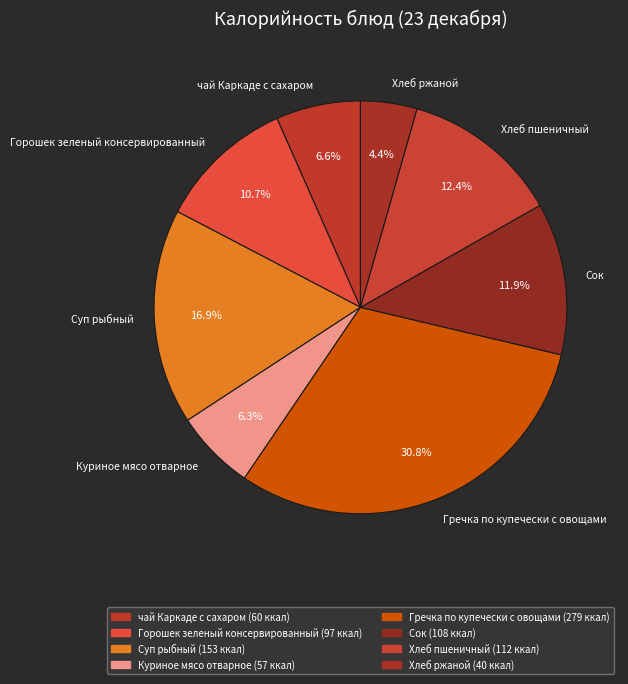

The Горошек зеленый консервированный slice represents 11% of the pie. True or false?

True